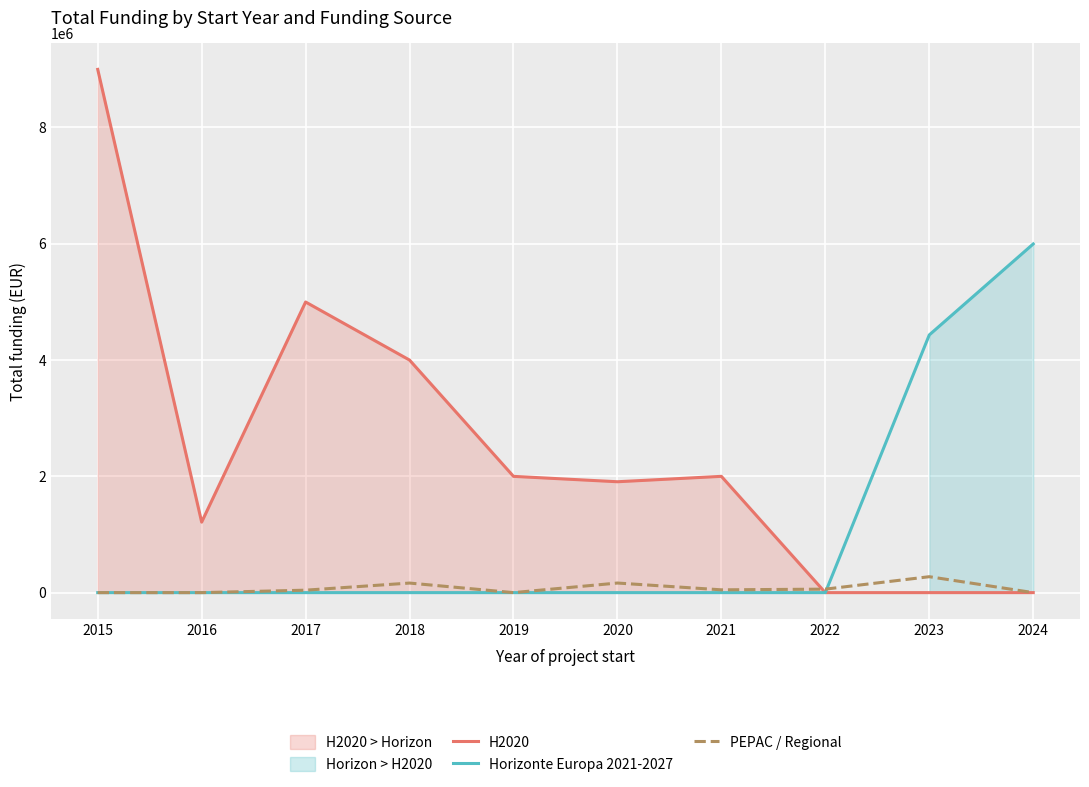

How many times do Horizonte Europa 2021-2027 and PEPAC / Regional cross each other?

1